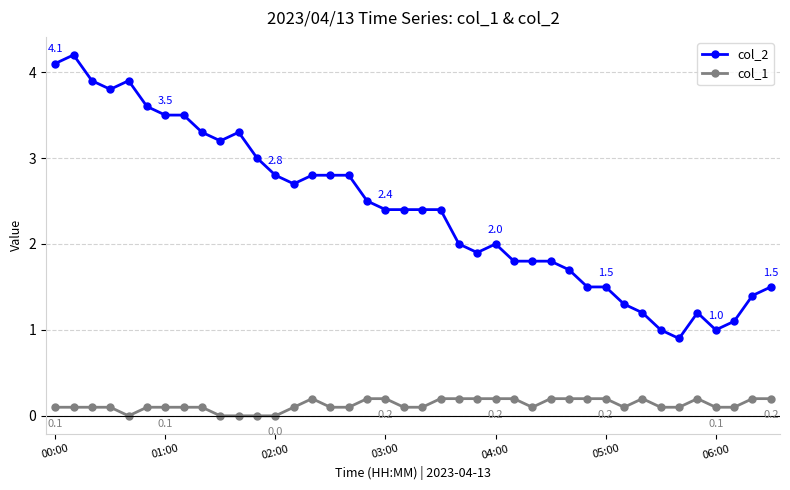

Count the number of data series in this chart.

2